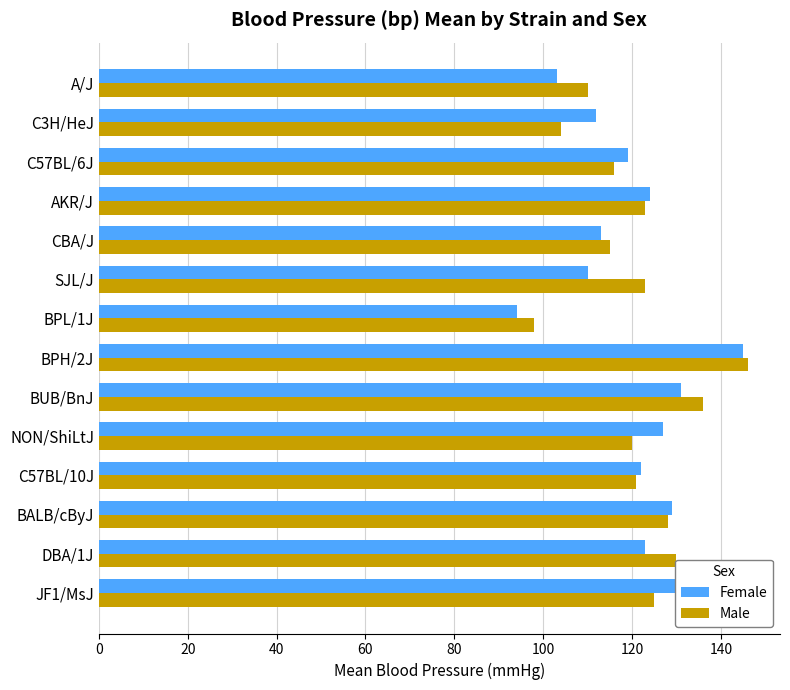

Which series has the widest spread of values?

Female